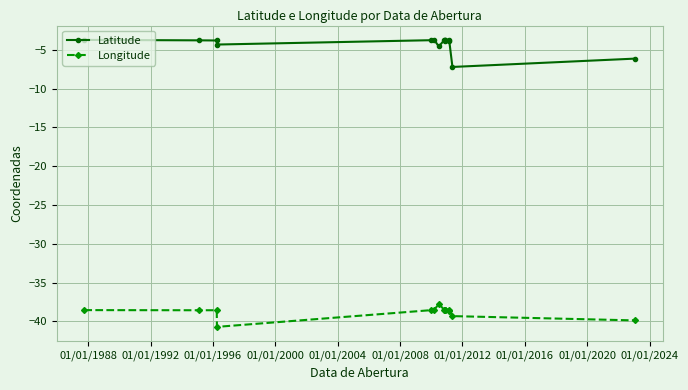

What are all the series names shown in the legend?

Latitude, Longitude